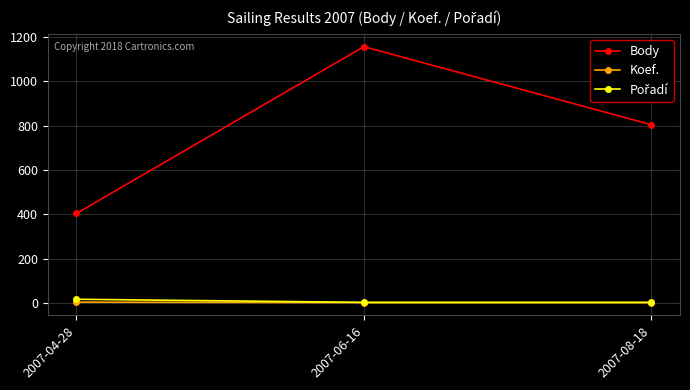

What is the label of the 2nd point from the right?

2007-06-16